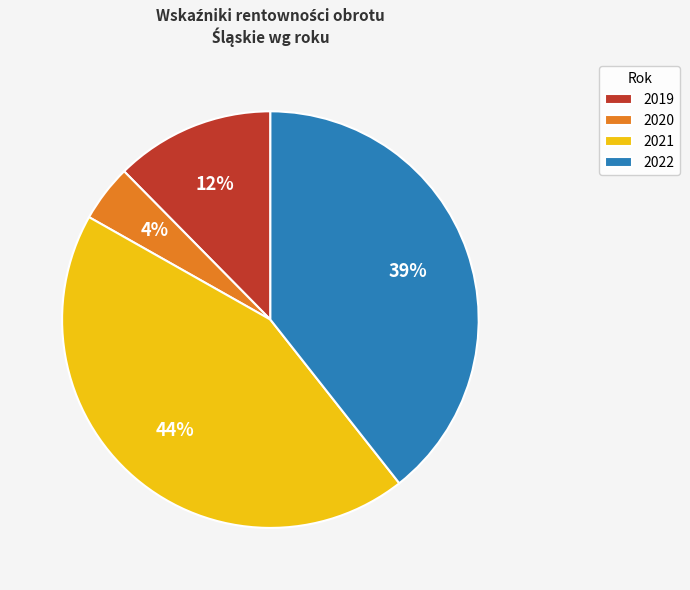

What is the smallest slice in the pie chart?

2020